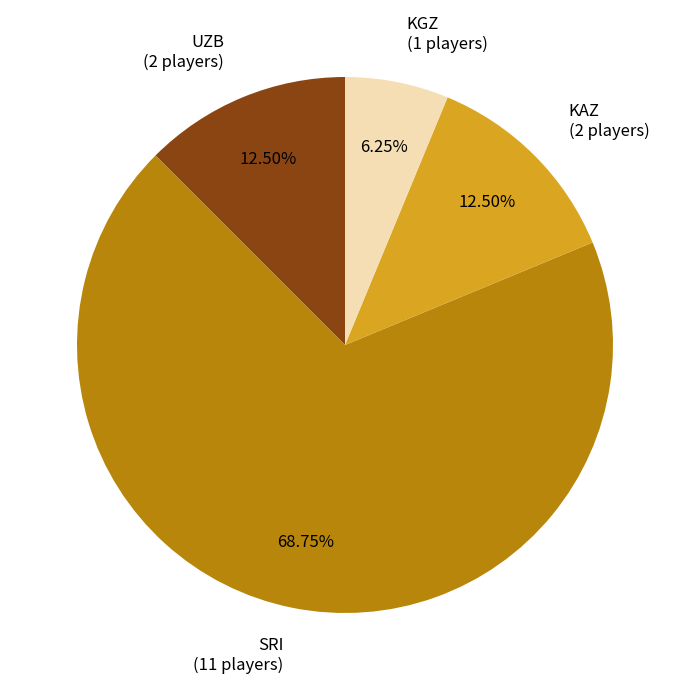

To the nearest percent, what is the average slice percentage?

25%